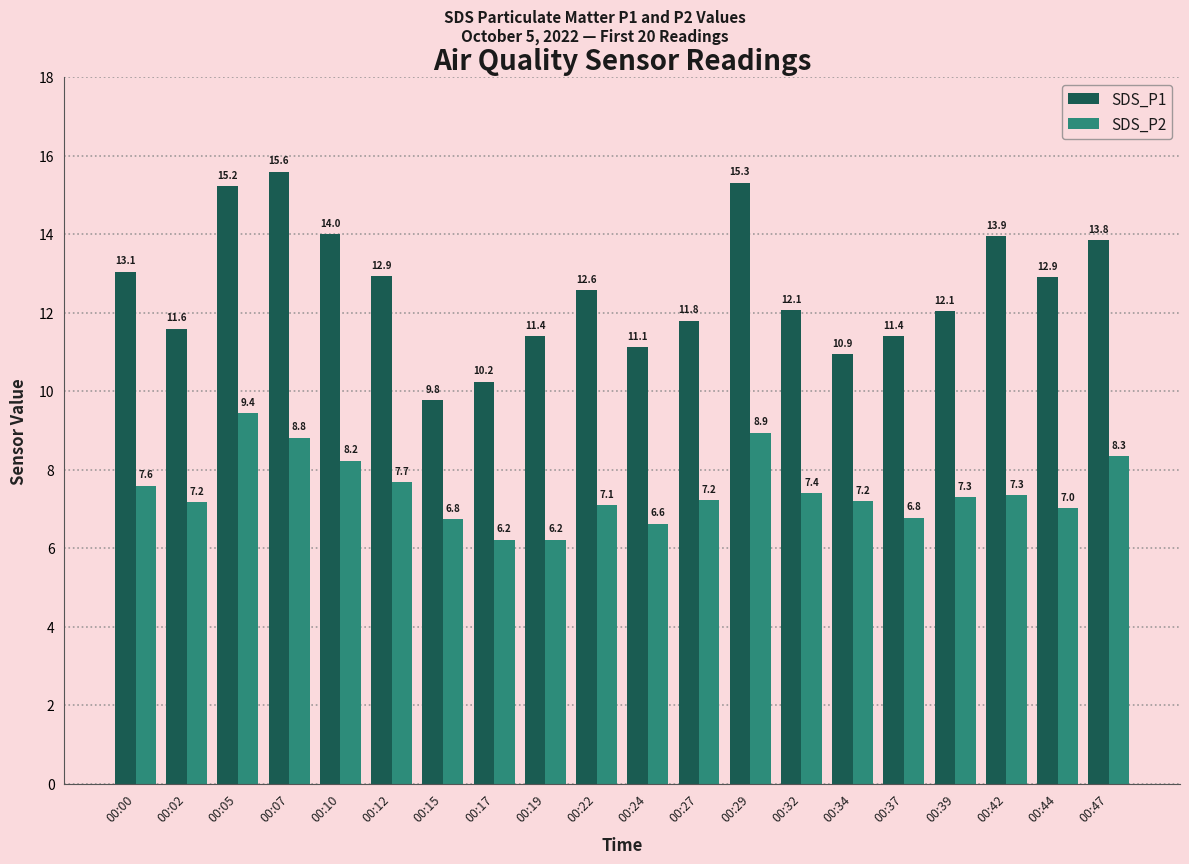

How many distinct data groups are displayed?

2